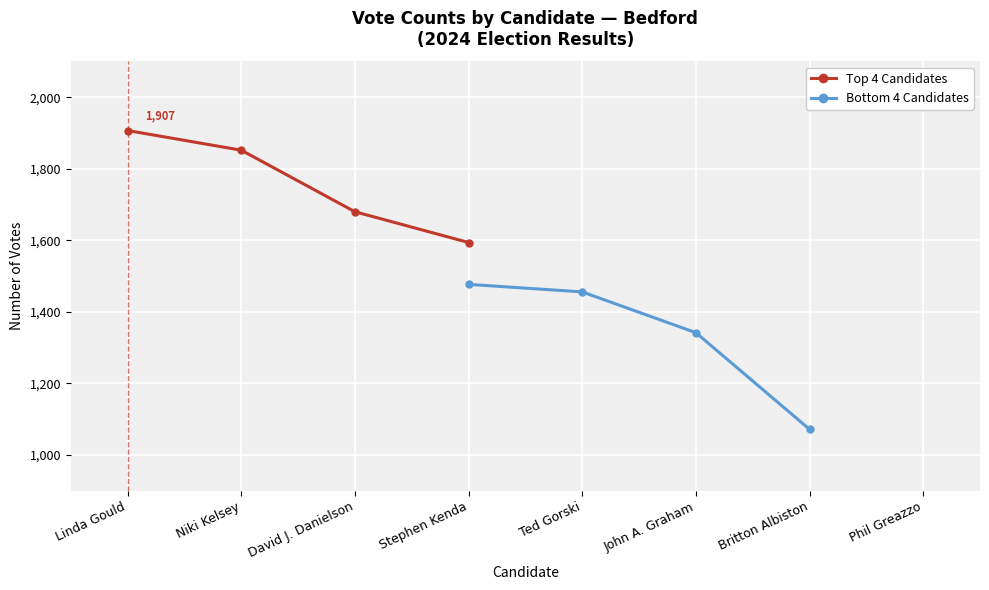

What is the value of the Bottom 4 Candidates point at the 3rd from the left?

1342